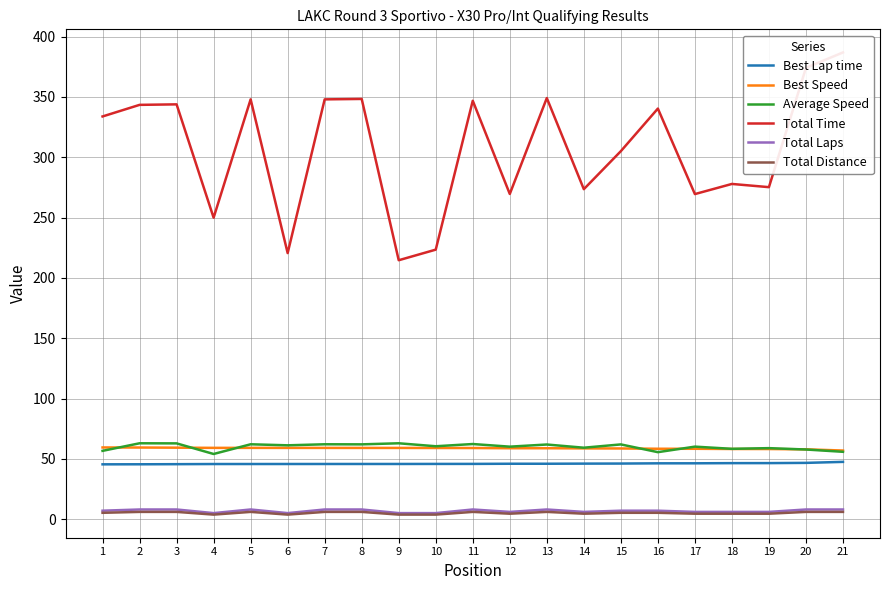

What is the minimum value shown in the chart?

3.8